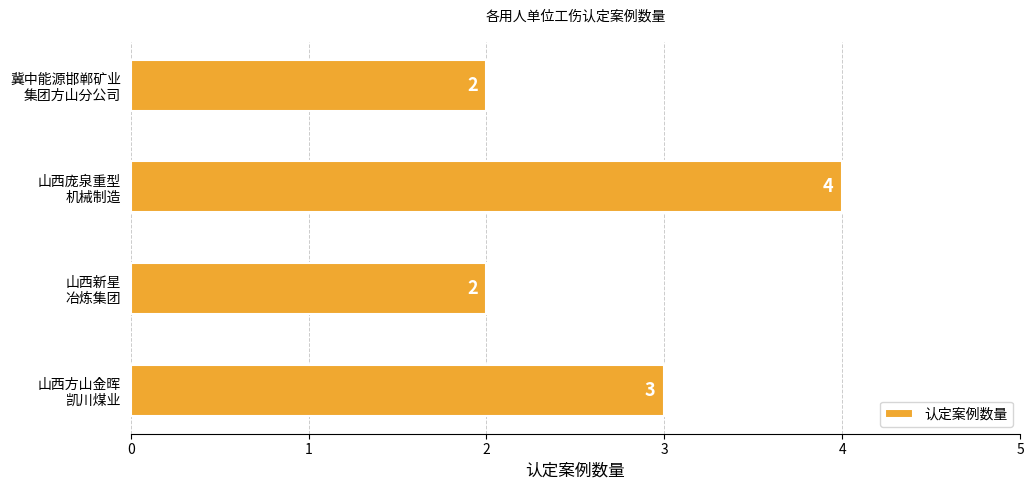

Reading top to bottom, extract all data points from this chart.

2	4	2	3